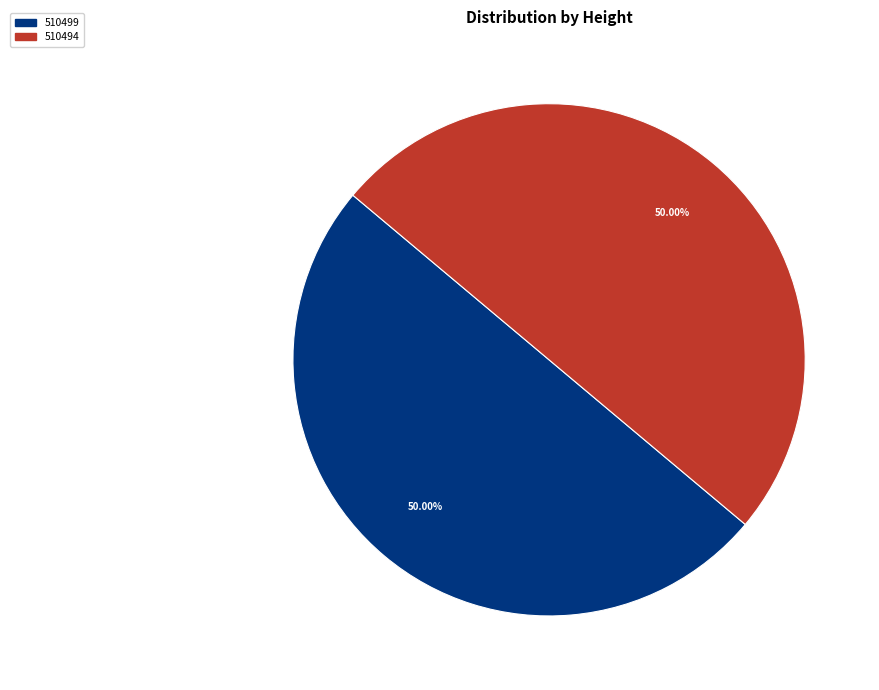

To the nearest percent, what is the average slice percentage?

50%